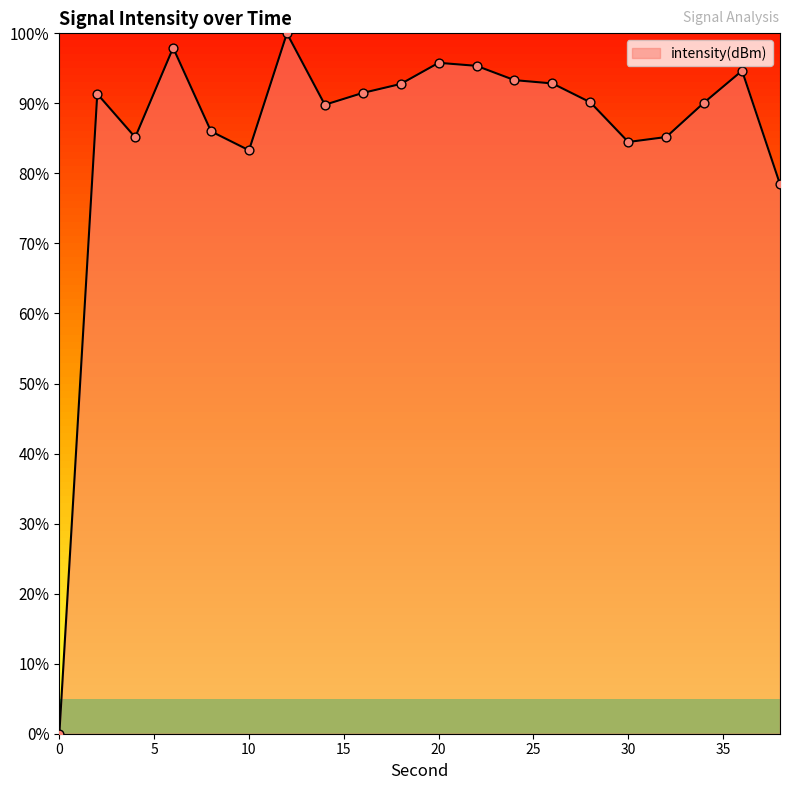

What is the greatest value displayed?

100.0